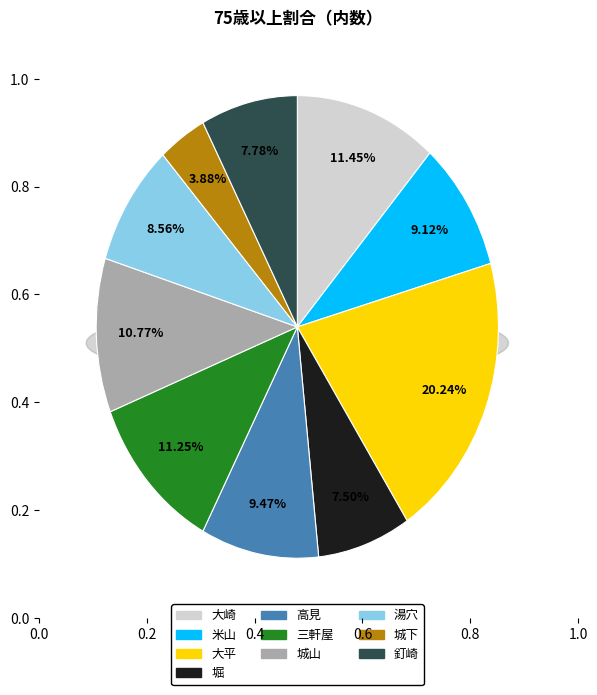

To the nearest percent, what percentage of the pie is 大平?

20%